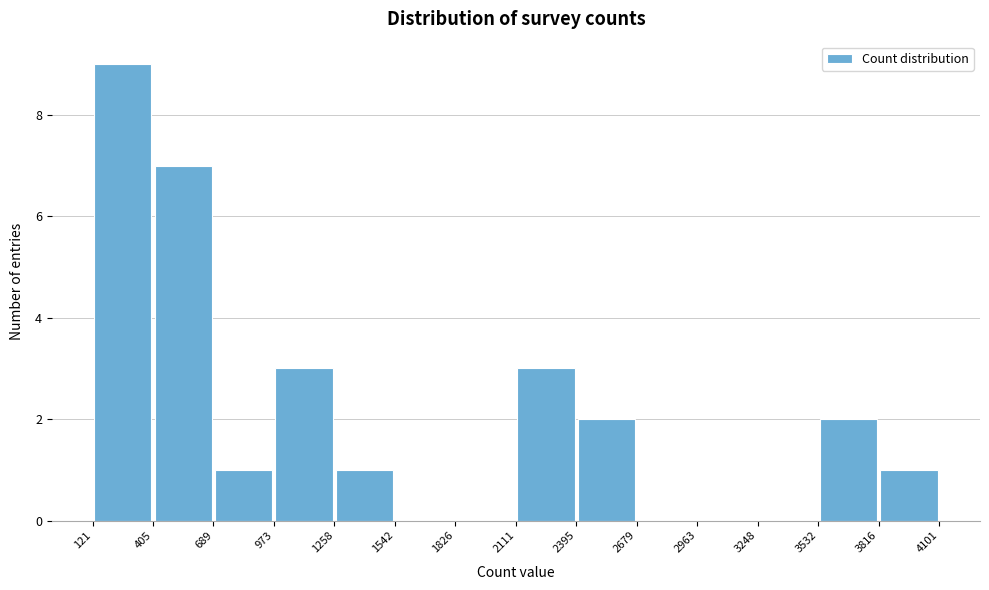

How tall is the bar that spans 2395 to 2679 on the x-axis? The values are not printed on the chart, so give them approximately, as read against the axis.

2